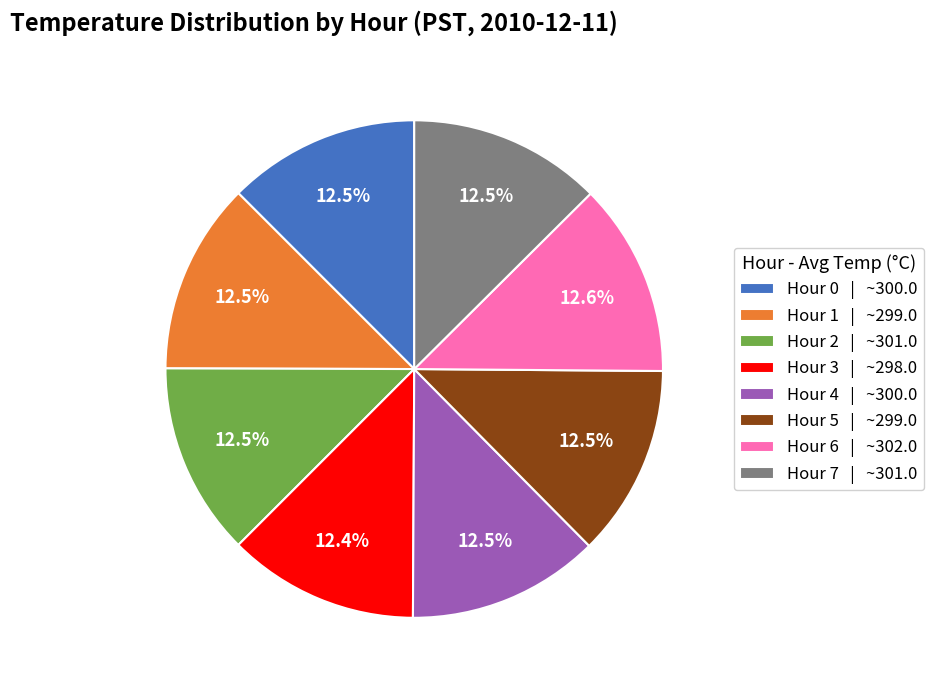

What percentage is the Hour 3 slice, to the nearest percent?

13%